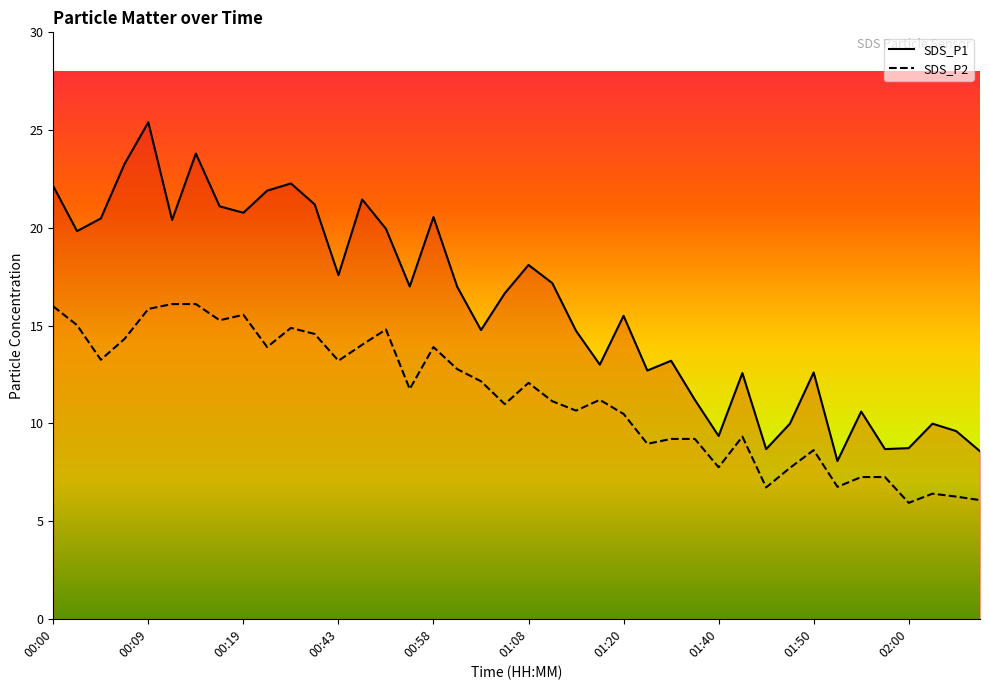

What is the maximum value for SDS_P1?

25.4